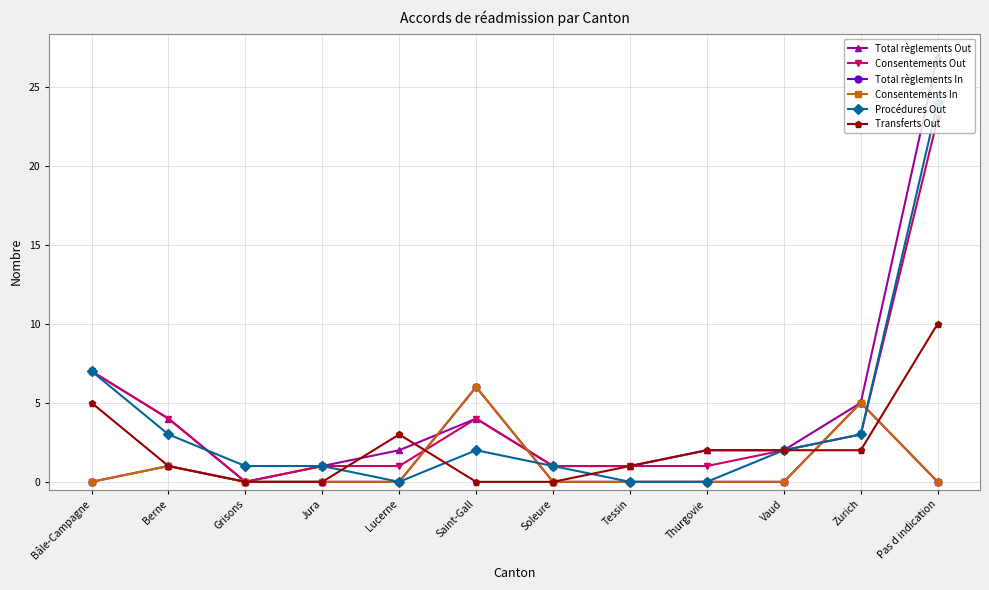

Which series has the largest total across all categories?

Total règlements Out